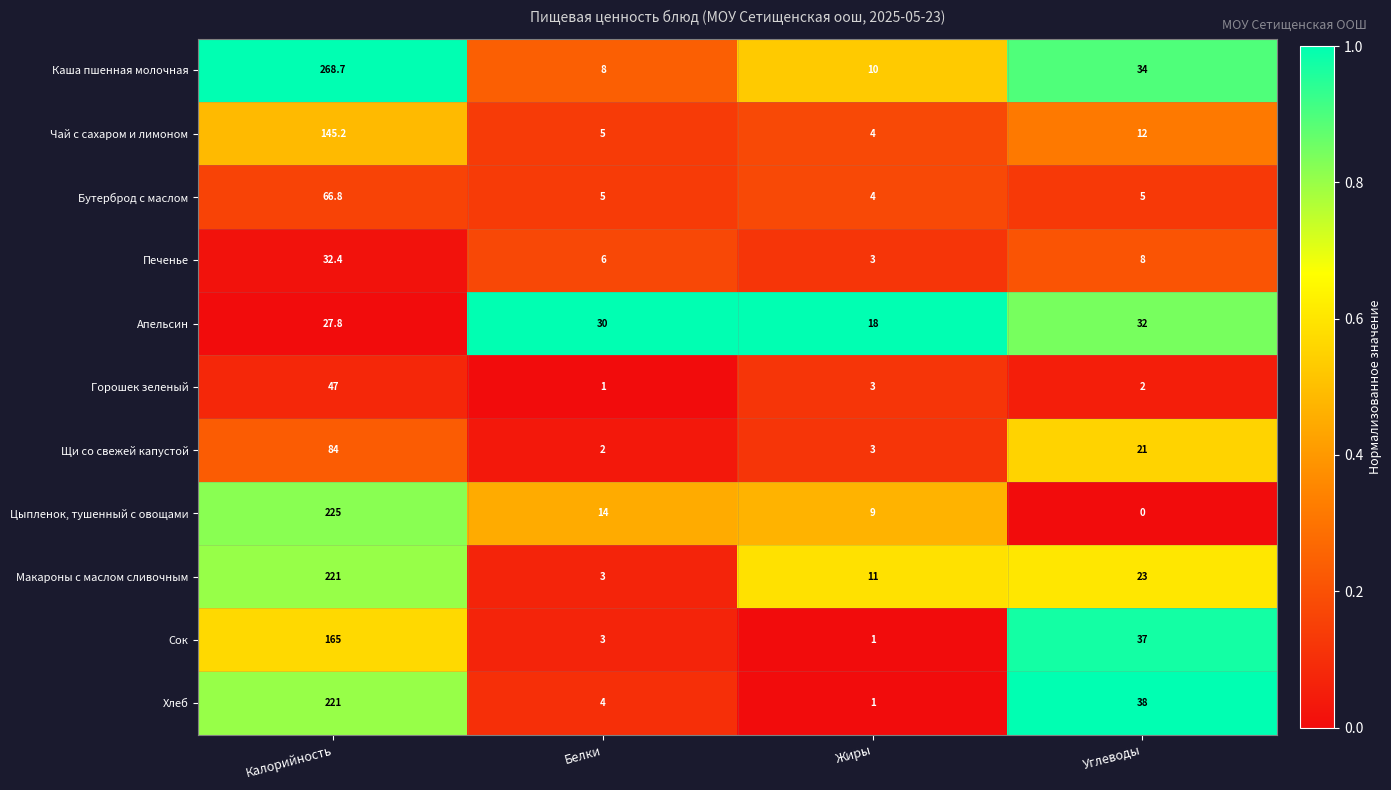

What is the difference between the Цыпленок, тушенный с овощами values at Жиры and Углеводы?

9.0